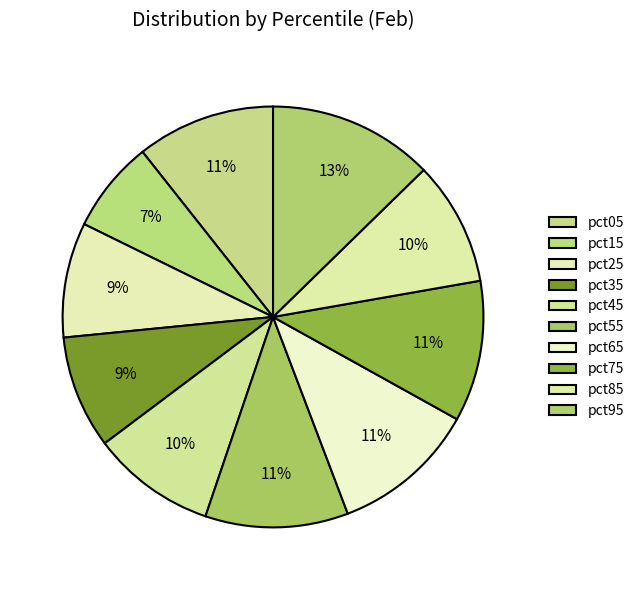

Is it true that pct15 is 7% of the pie?

True